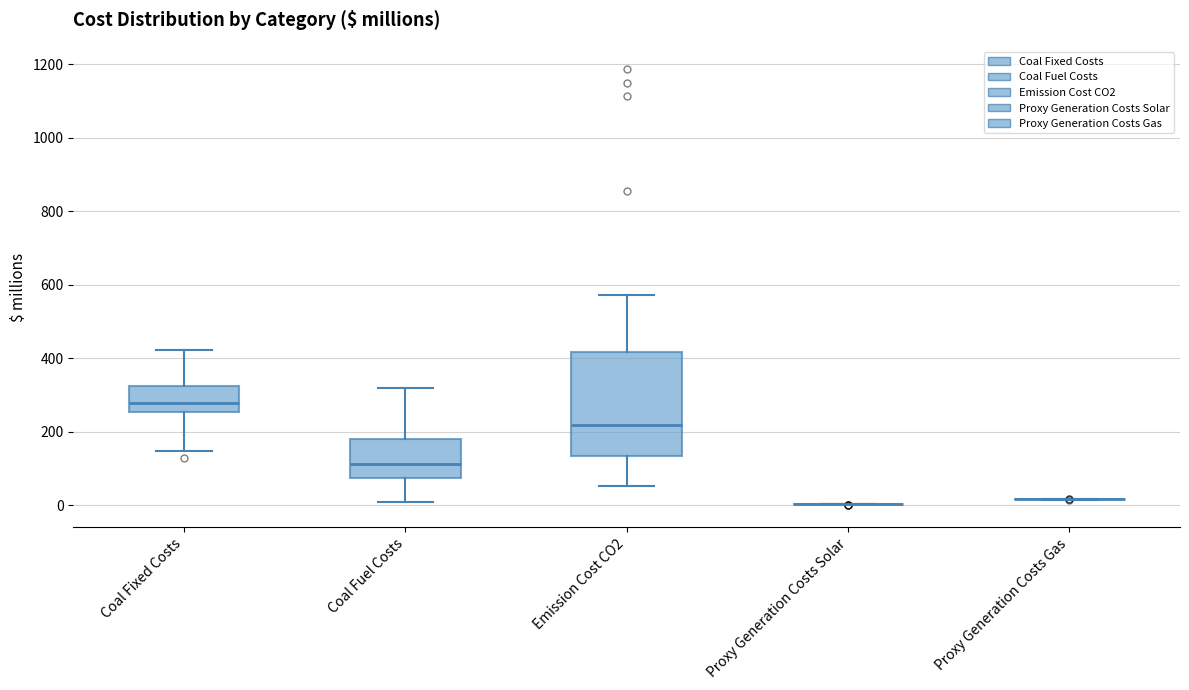

Reading left to right, read every box against the y-axis: the position of its median line, the range the box covers, and the ends of its whiskers. The values are not printed on the chart, so give them approximately, as read against the axis.

Coal Fixed Costs: median 280, box 260 to 320, whiskers 140 to 420
Coal Fuel Costs: median 120, box 80 to 180, whiskers 20 to 320
Emission Cost CO2: median 220, box 140 to 420, whiskers 60 to 580
Proxy Generation Costs Solar: box collapsed to a line at 0, whiskers 0 to 0
Proxy Generation Costs Gas: box collapsed to a line at 20, whiskers 20 to 20